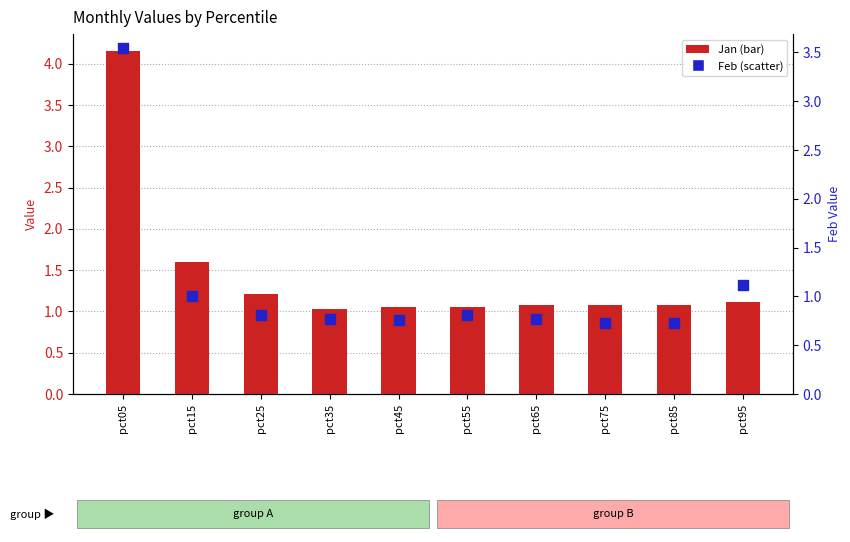

Which series has the largest Y range (max minus min)?

Jan (bar)